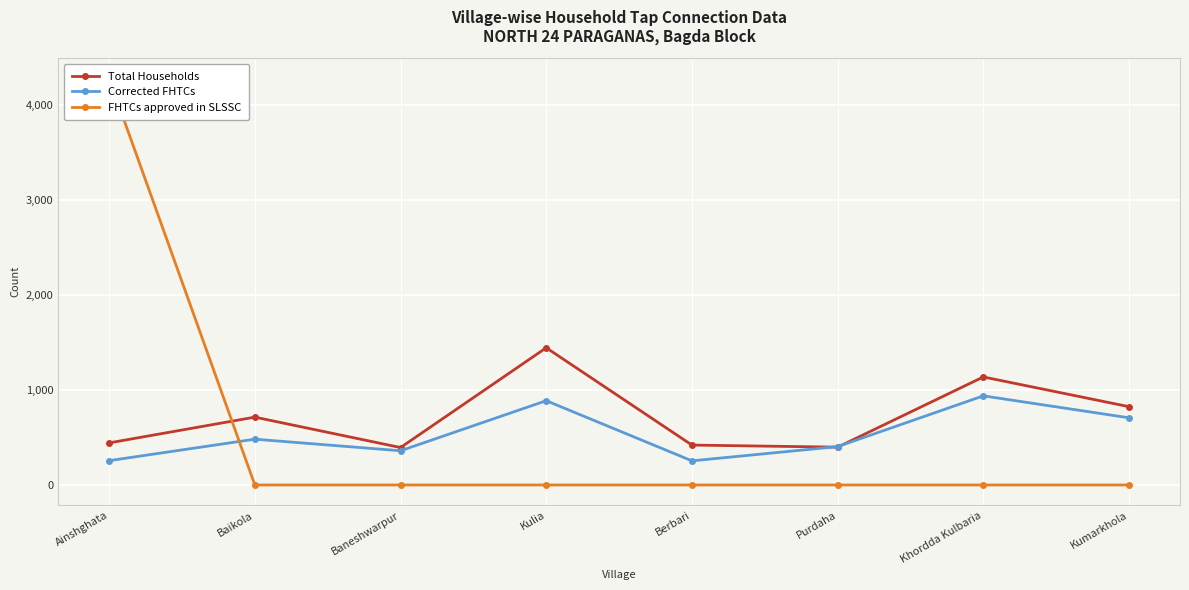

What is the value of the Total Households point at the 4th from the left?

1444